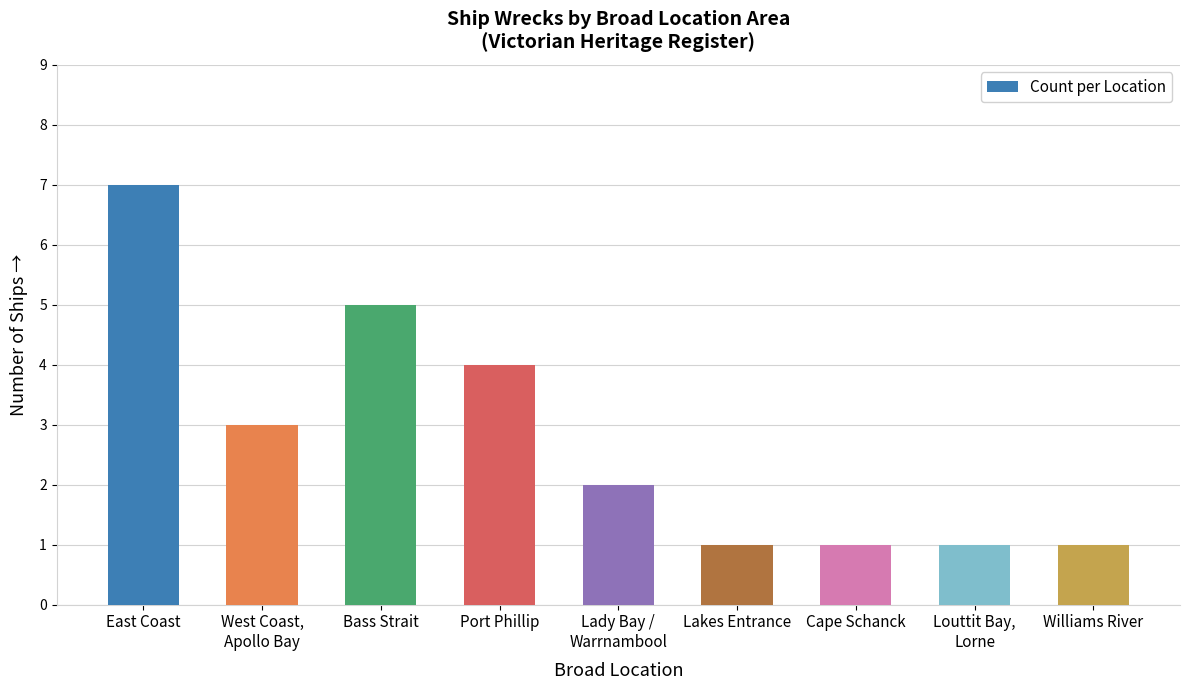

Is it true that the value at East Coast is 7?

True